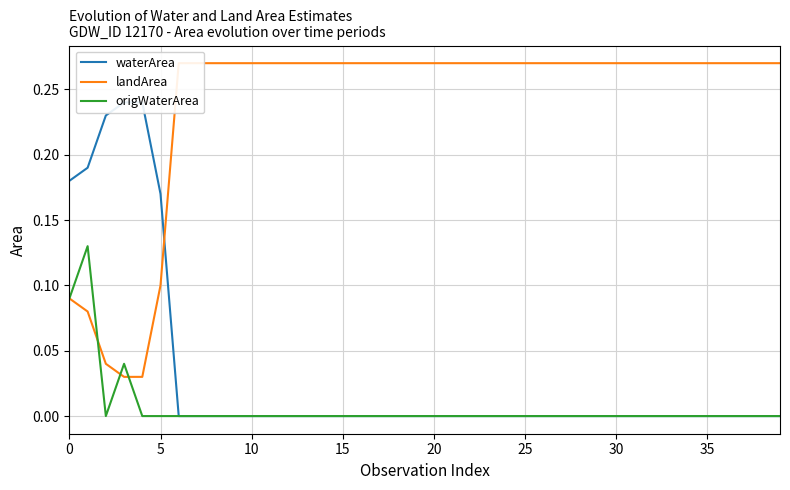

Is this an area chart (filled region under the line)?

No